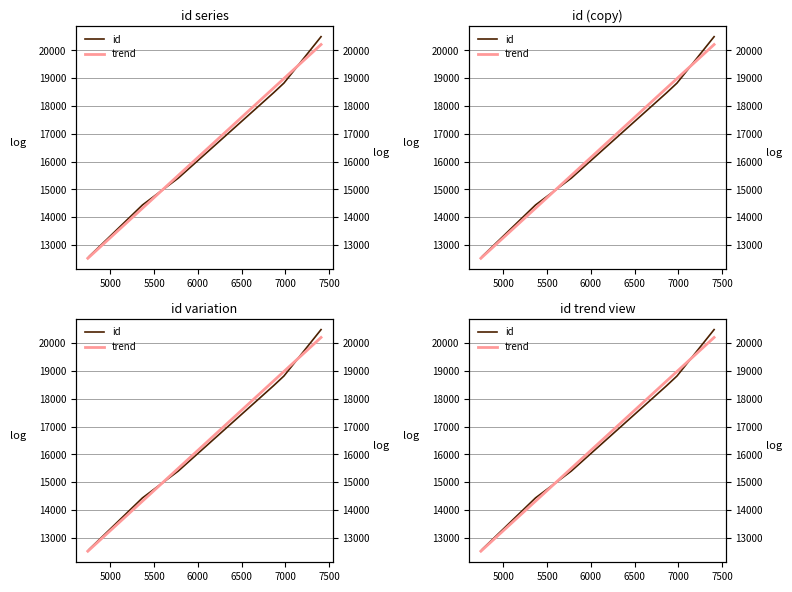

Reading right to left, list all the values displayed in this chart.

id: 20491.0	18822.0	18475.0	15401.0	14435.0	12596.0	12527.0
trend: 20208.4	18984.9	18644.4	15499.1	14318.9	12573.1	12518.3